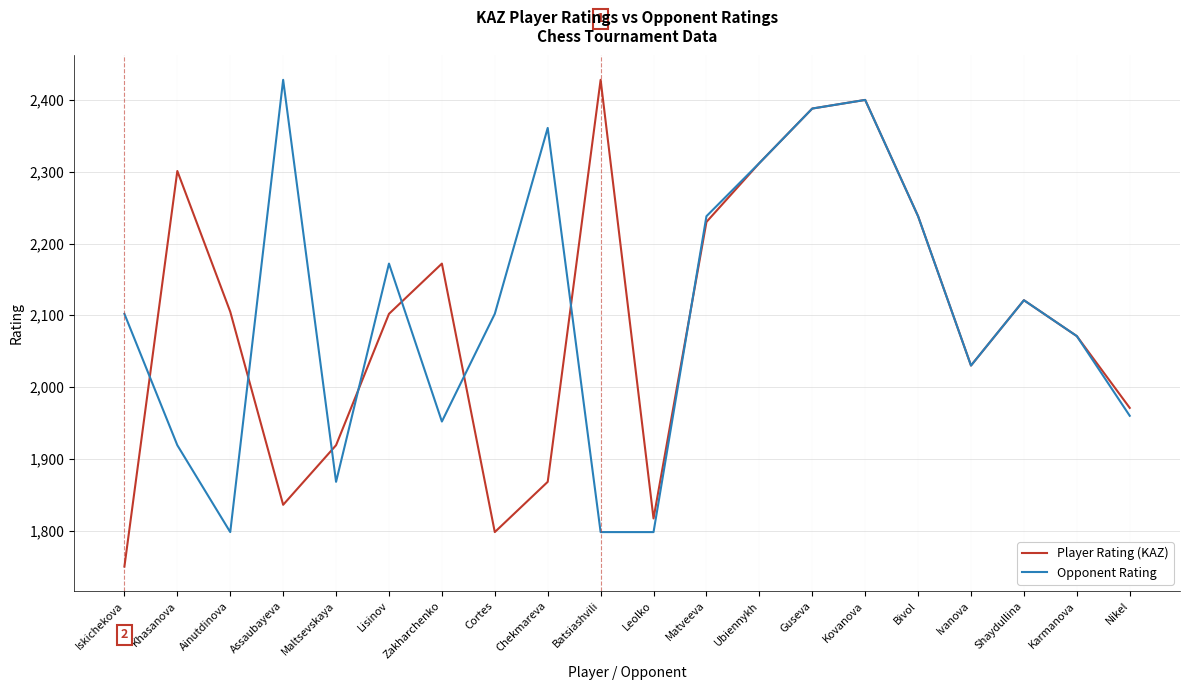

Does the chart have visible grid lines?

Yes